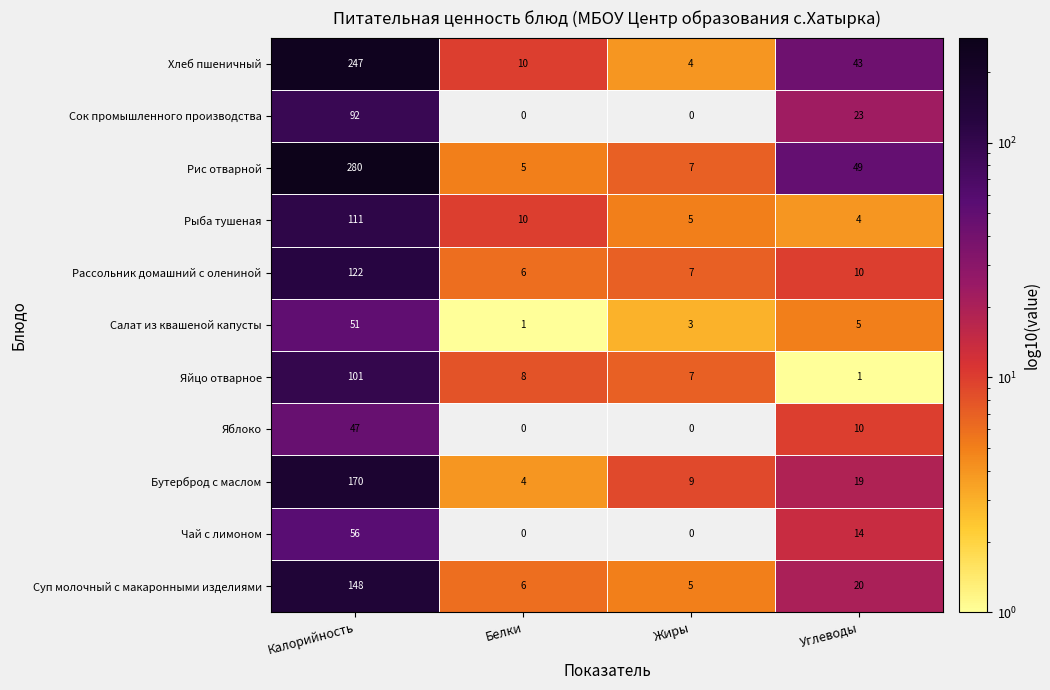

What is the spread (max minus min) of values at Углеводы?

48